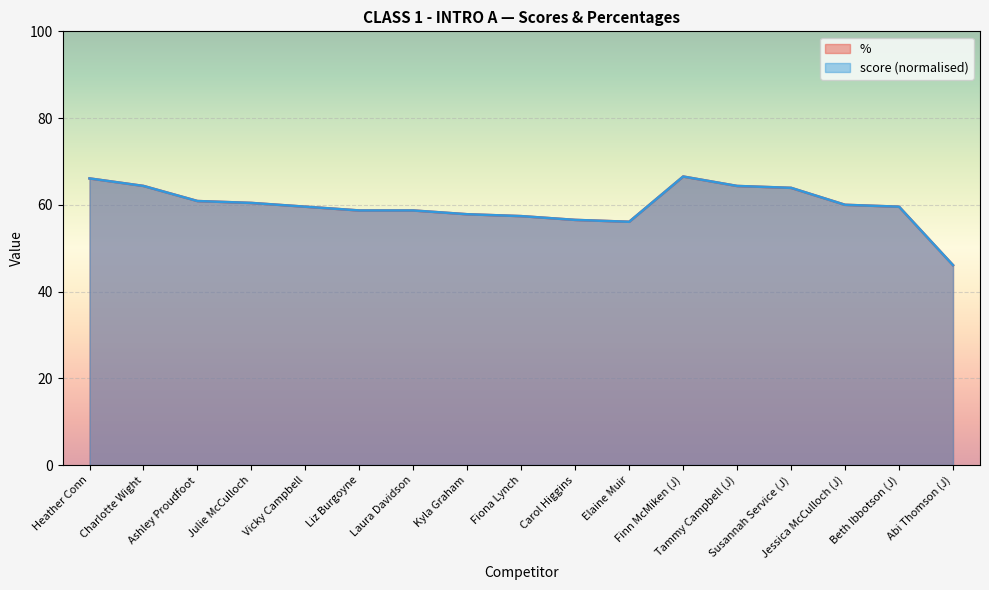

Rank the series at Julie McCulloch from lowest to highest value.

%, score